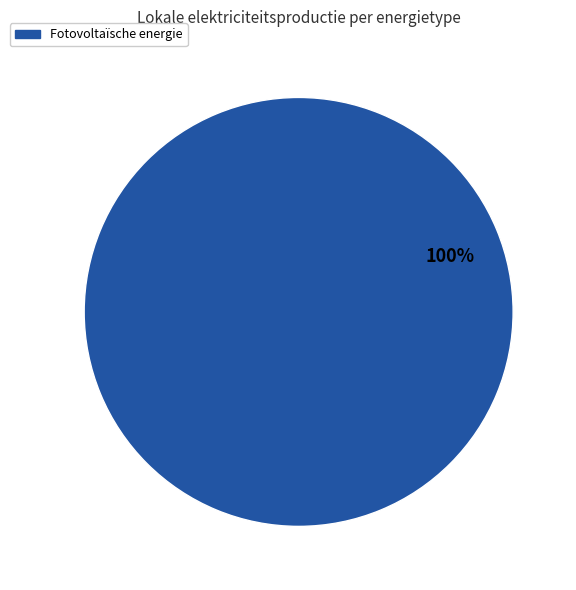

Count the number of slices in the pie.

1